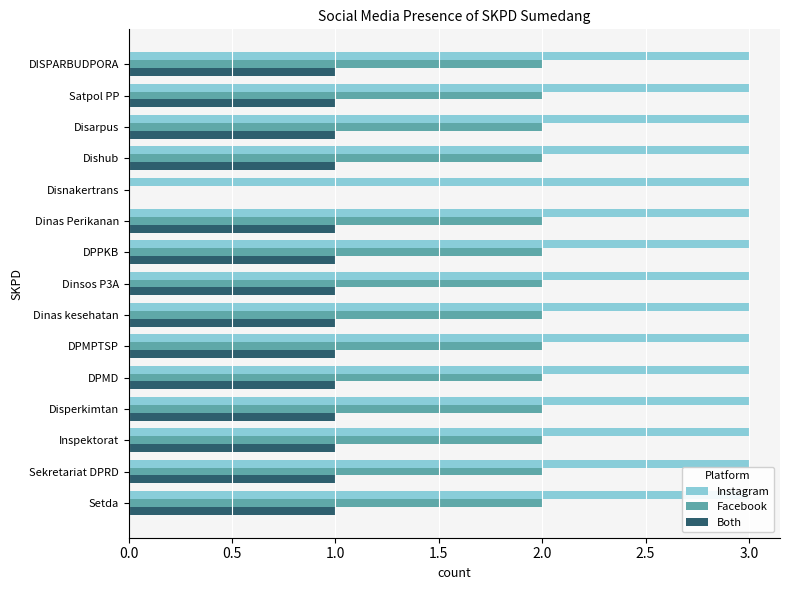

The value of Facebook at DPMD is 0.8. True or false?

False